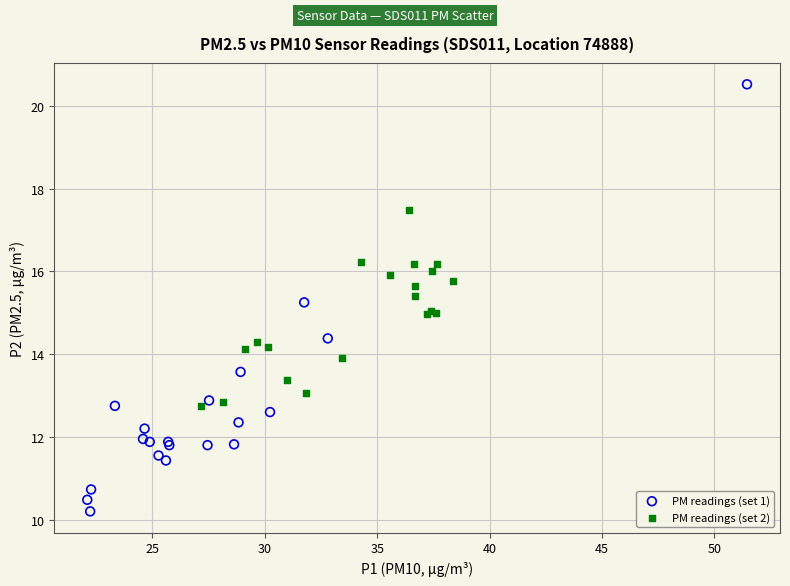

Which series contains the lowest Y value?

PM readings (set 1)